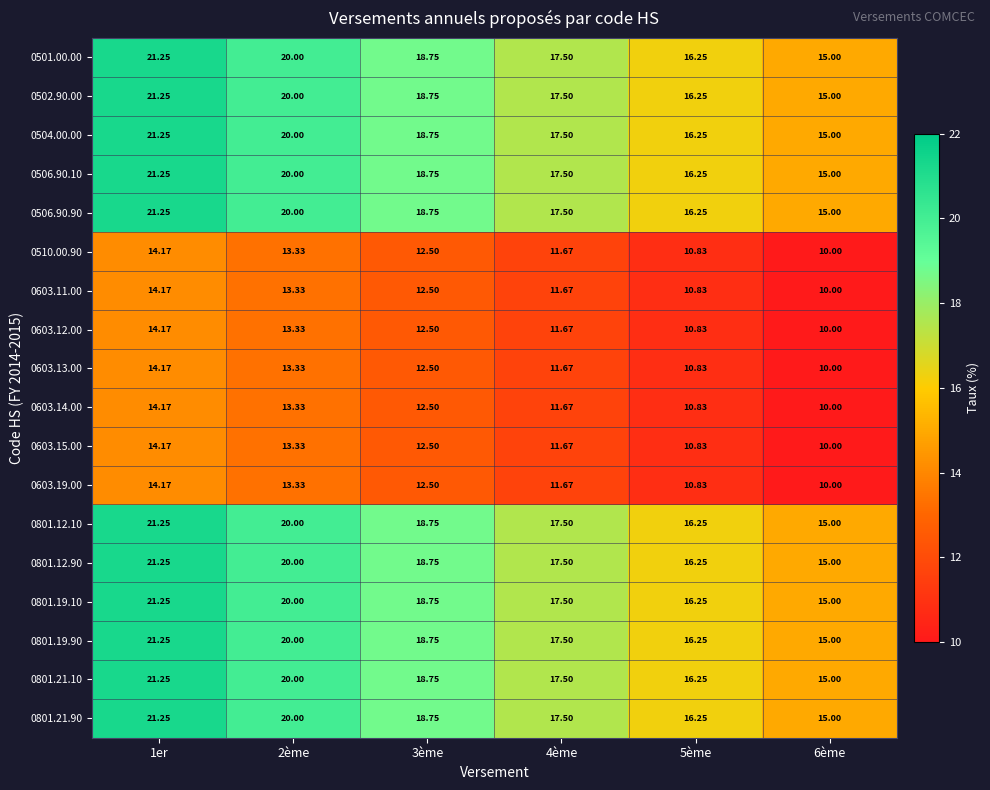

How many categories are shown in the chart?

6